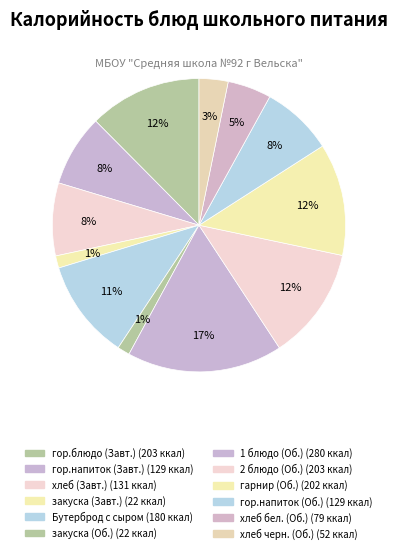

Count the number of slices in the pie.

12